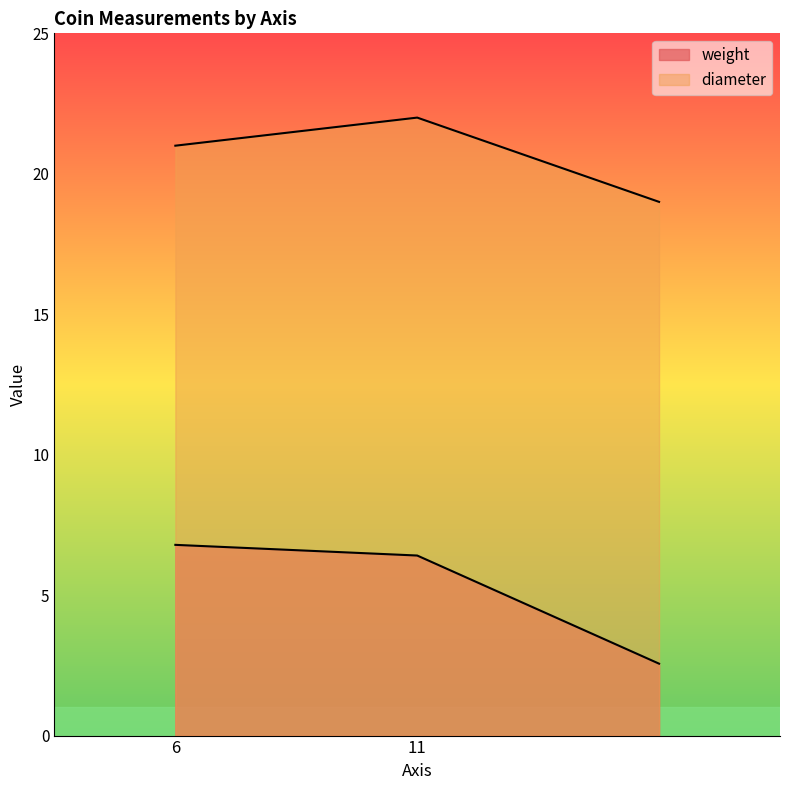

Is it true that diameter equals 22.0 at 11?

True